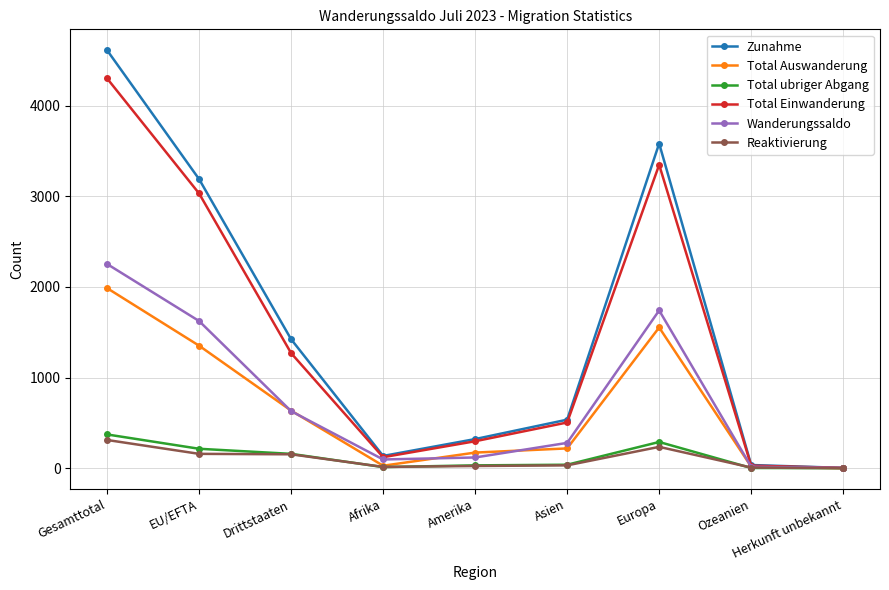

What is the difference between the Total Einwanderung values at Europa and Herkunft unbekannt?

3343